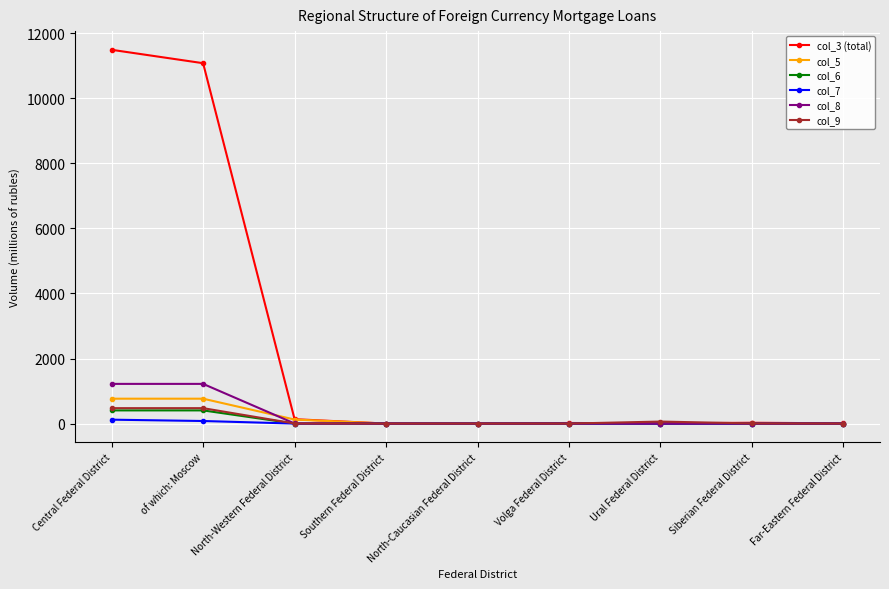

Which series changed the most between of which: Moscow and North-Caucasian Federal District?

col_3 (total)